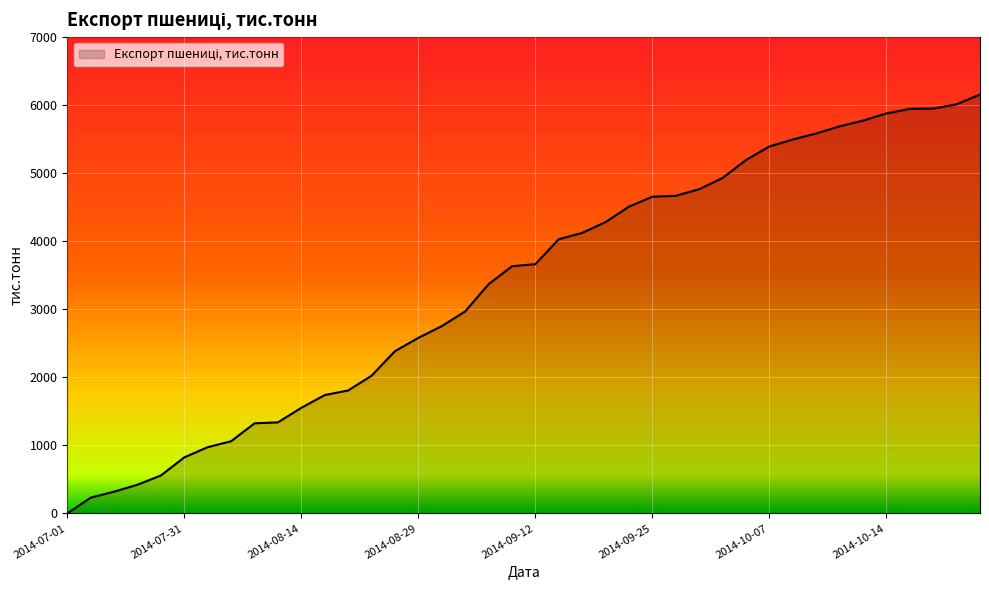

What is the greatest value displayed?

6155